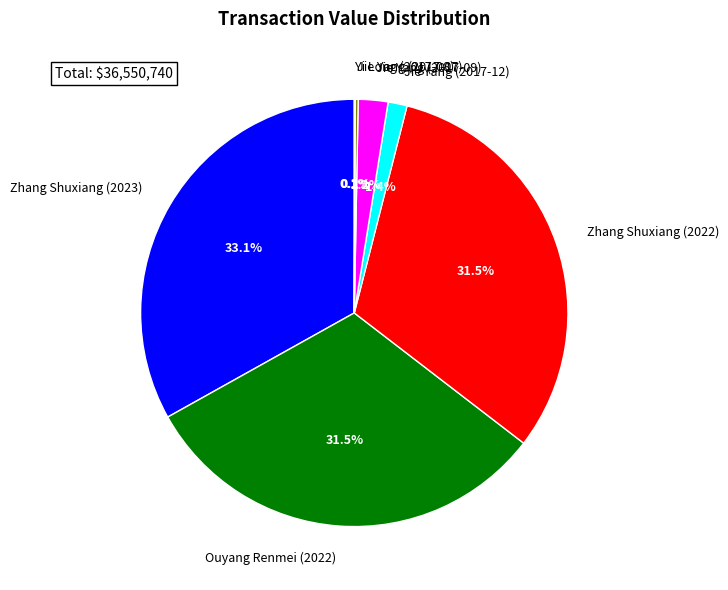

What percentage is the Jie Yang (2017-12) slice, to the nearest percent?

1%